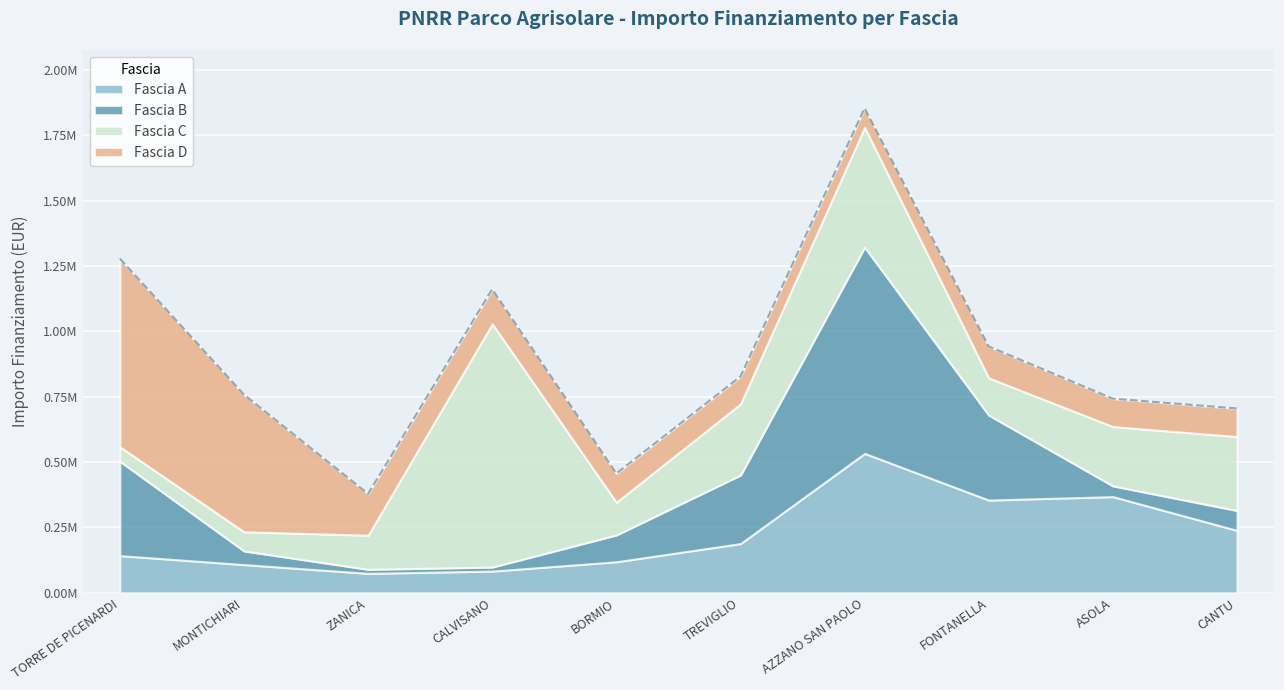

How many series are shown in this chart?

4